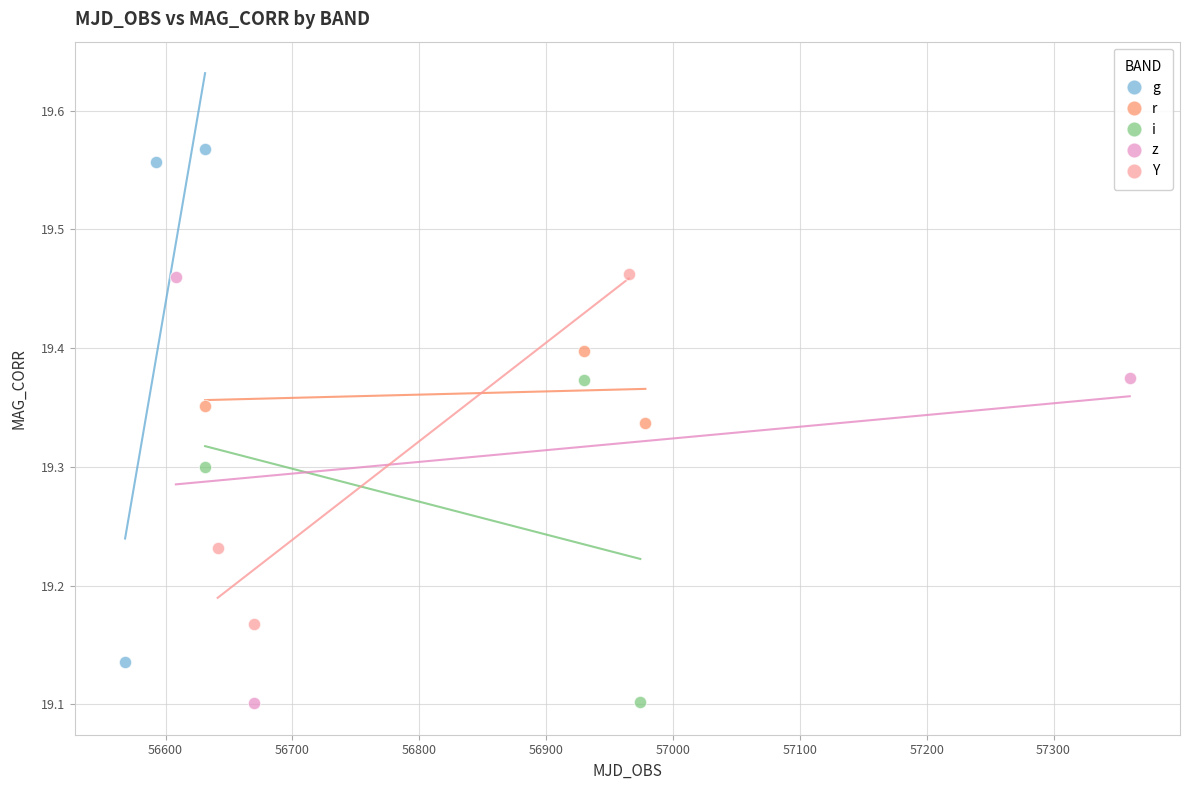

Which series has the largest Y range (max minus min)?

g